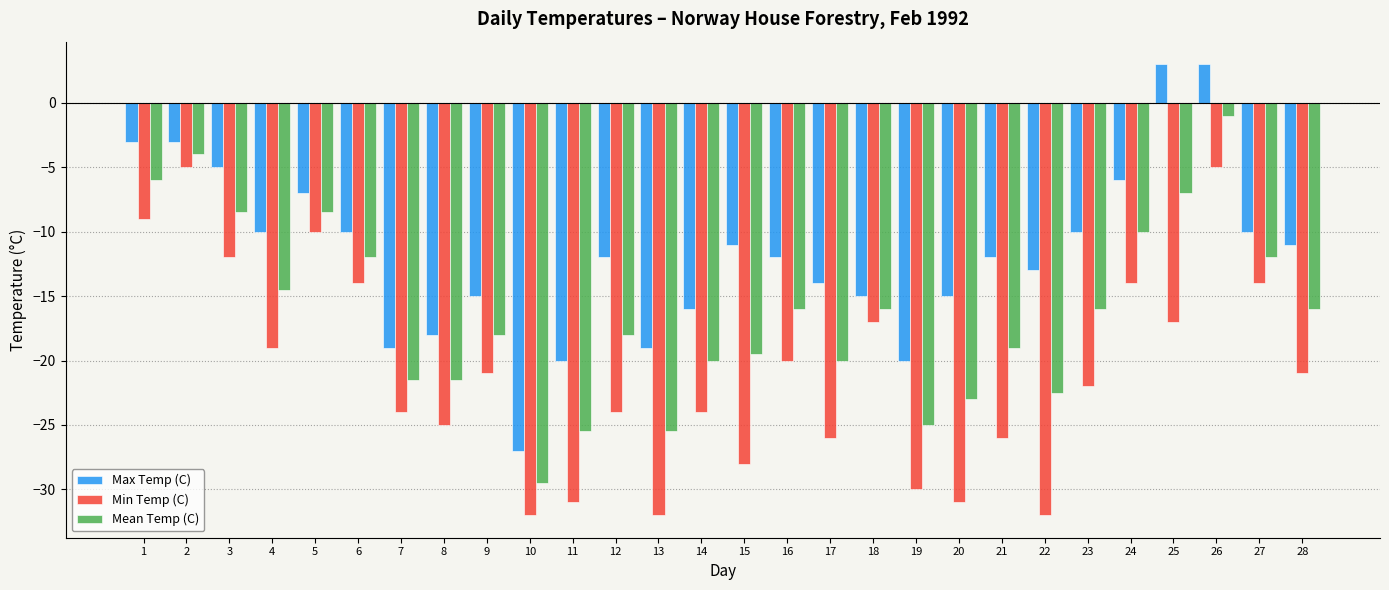

The value of Max Temp (C) at 16 is -4.1. True or false?

False